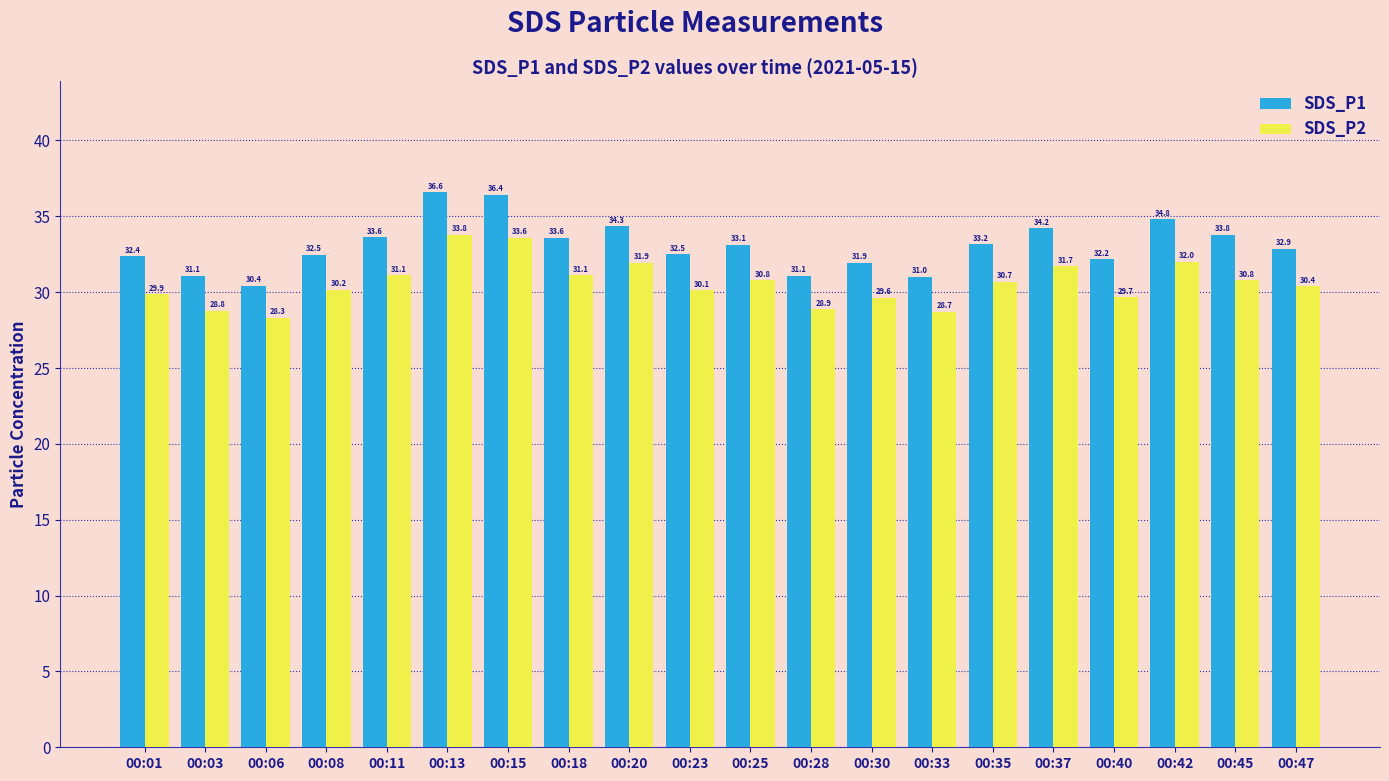

At which label does SDS_P2 first exceed 30?

00:08